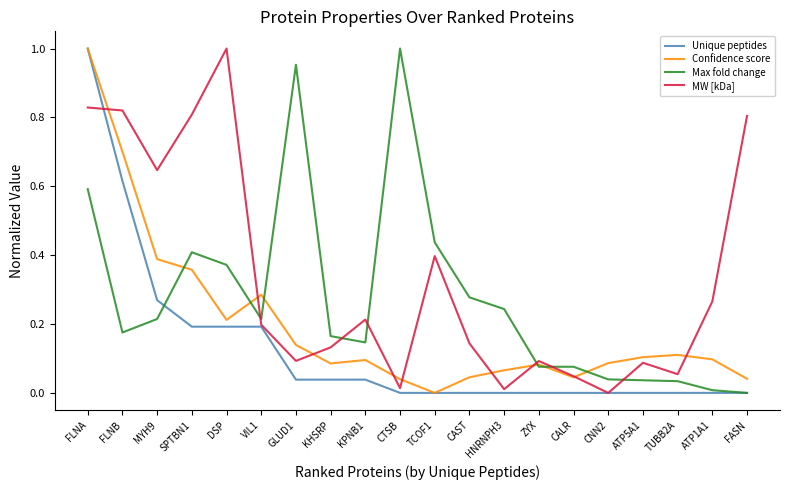

Which category has the highest value in the Unique peptides series?

FLNA